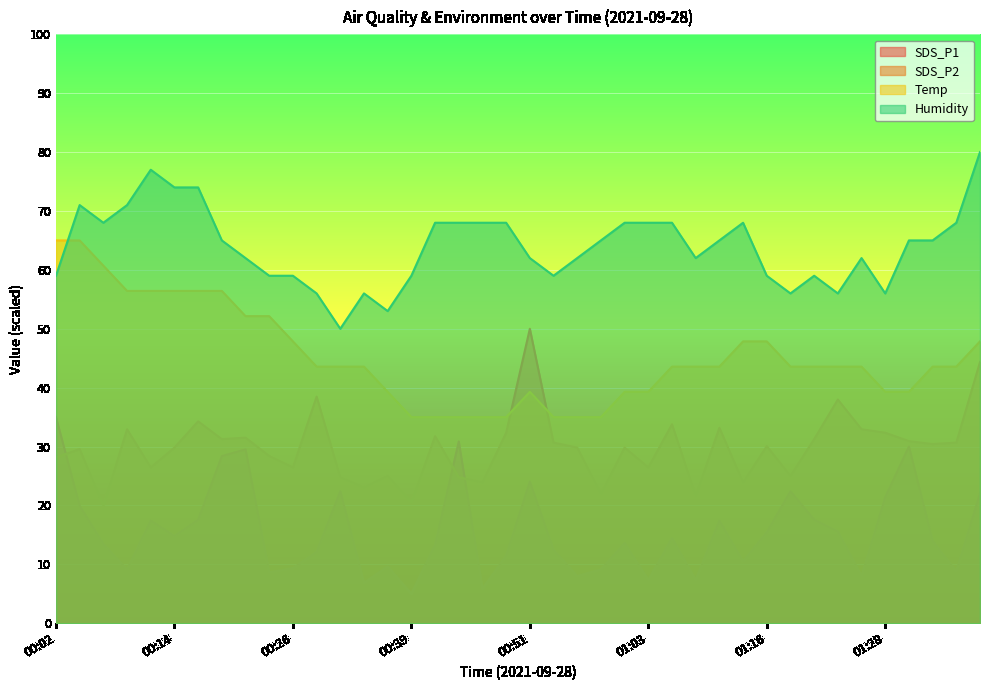

True or false: SDS_P1 and Humidity cross at least once.

False